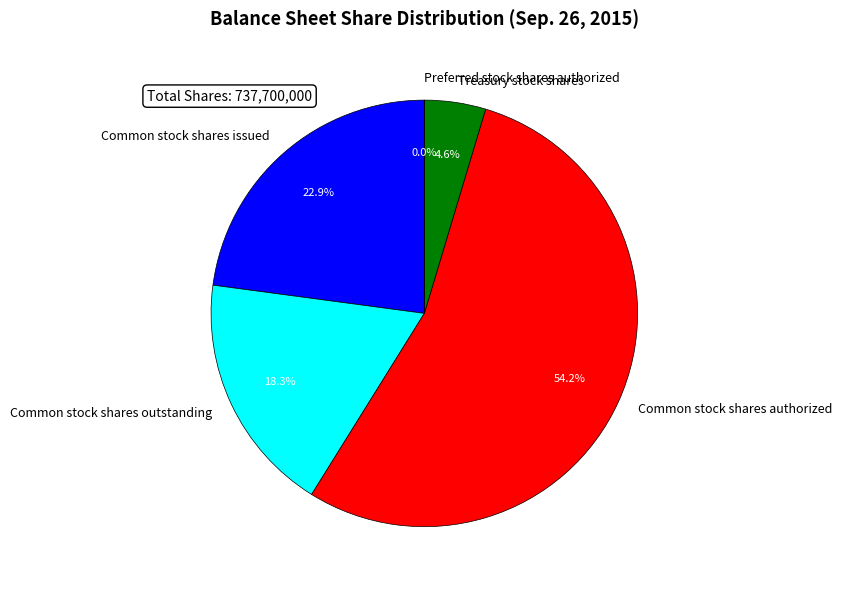

Approximately how many times larger is the value at Common stock shares issued compared to Common stock shares authorized?

0.4